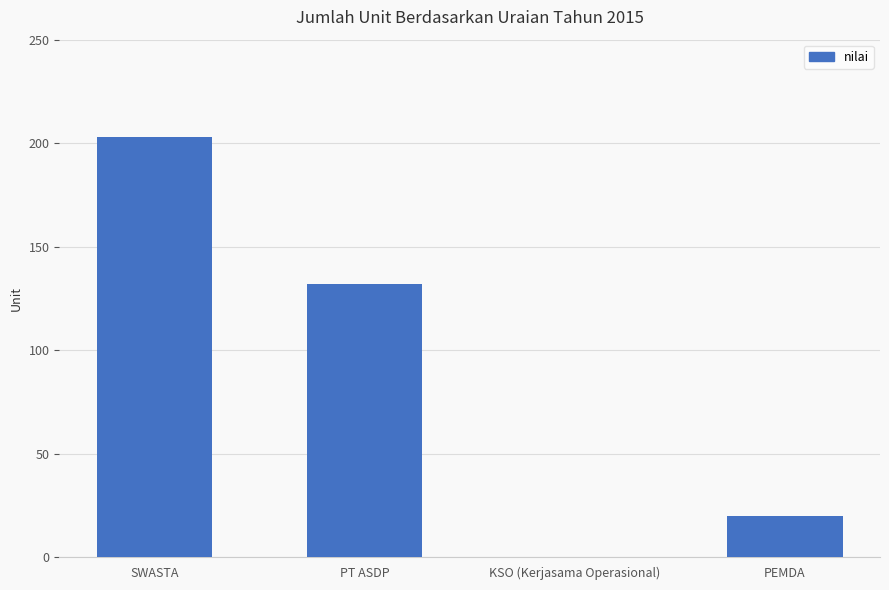

The chart shows a value of 0 at KSO (Kerjasama Operasional). True or false?

True